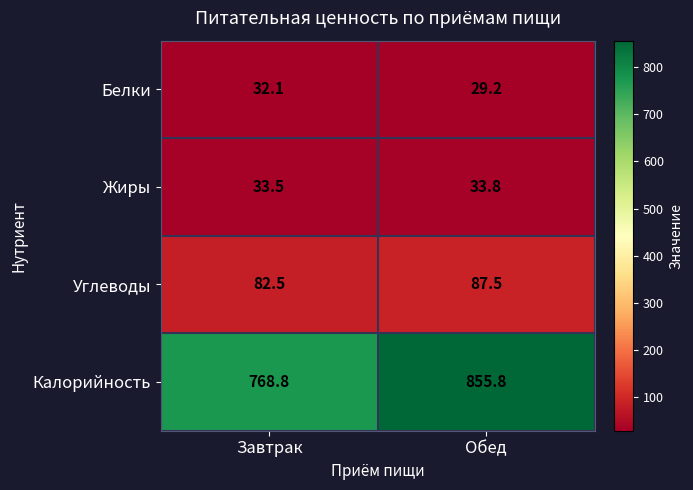

Which label corresponds to the largest value in the chart?

Обед